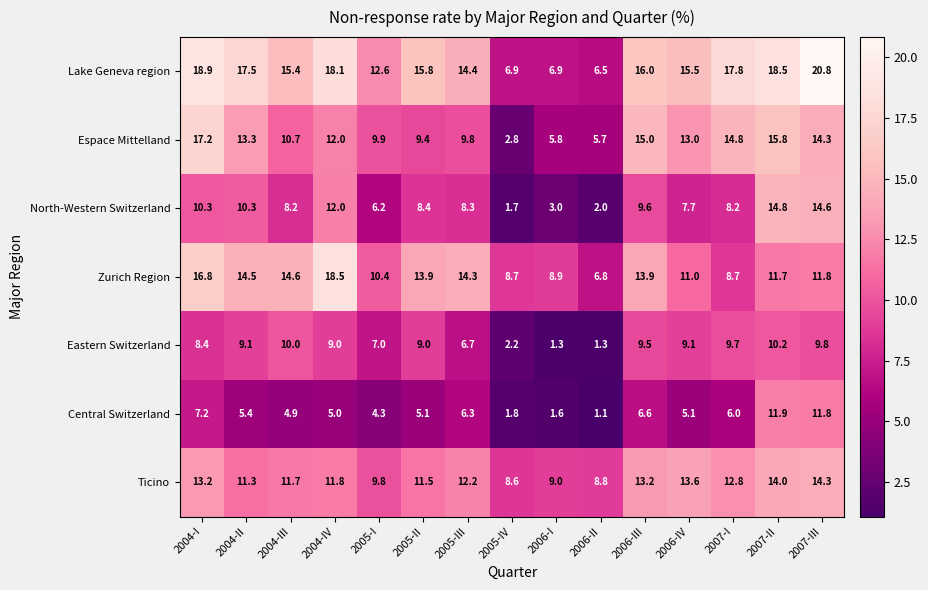

At which label is Zurich Region closest to 12?

2007-III